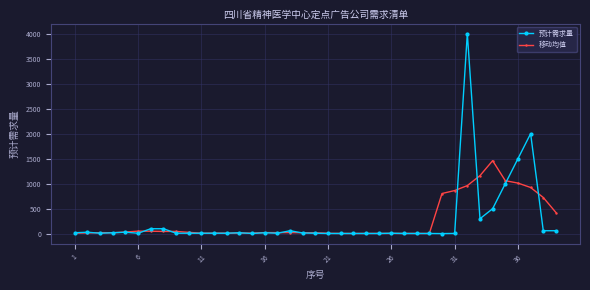

Rank the series by their maximum value, from highest to lowest.

预计需求量, 移动均值